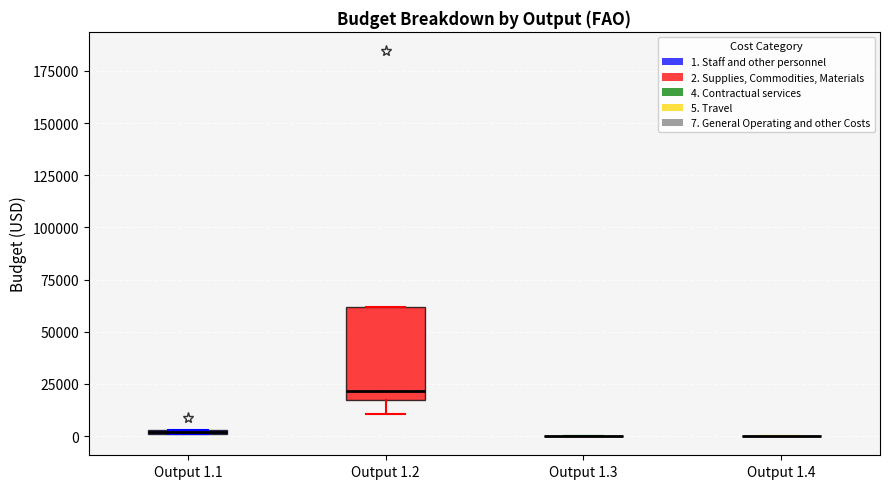

Which box is the tallest, from its lower edge to its upper edge?

Output 1.2